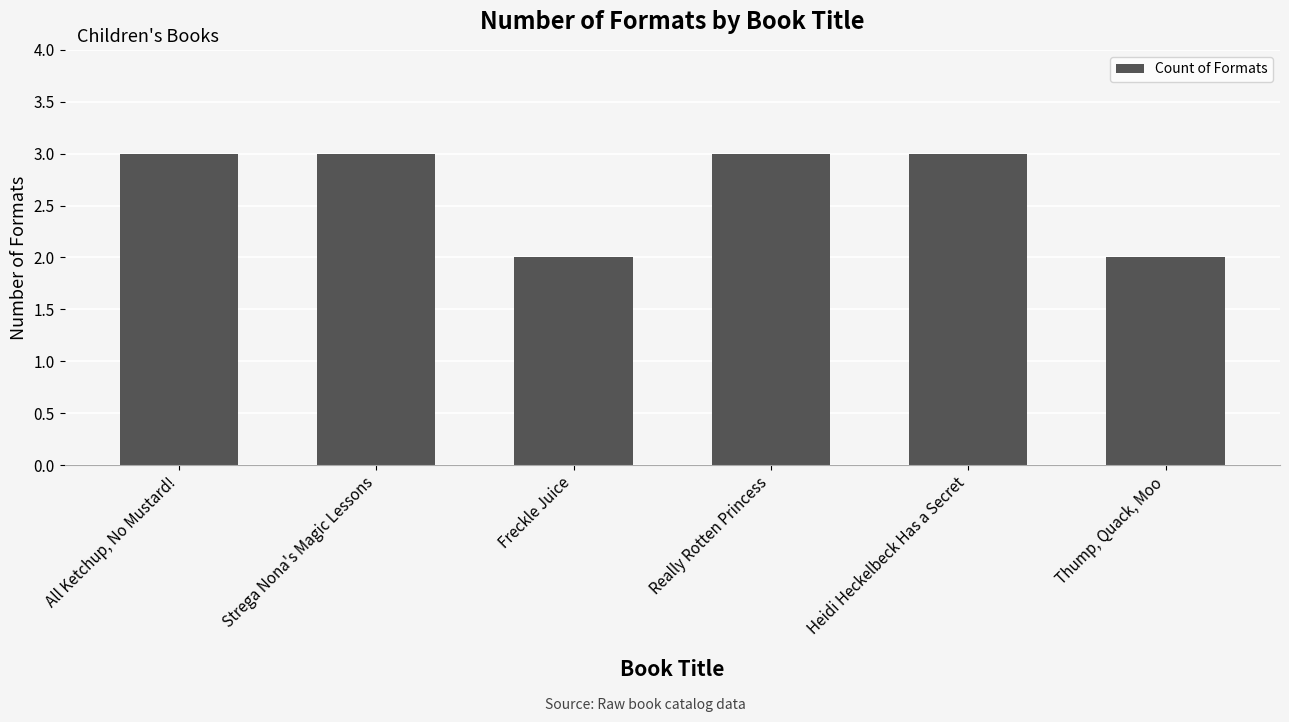

How many data points does each series have?

6